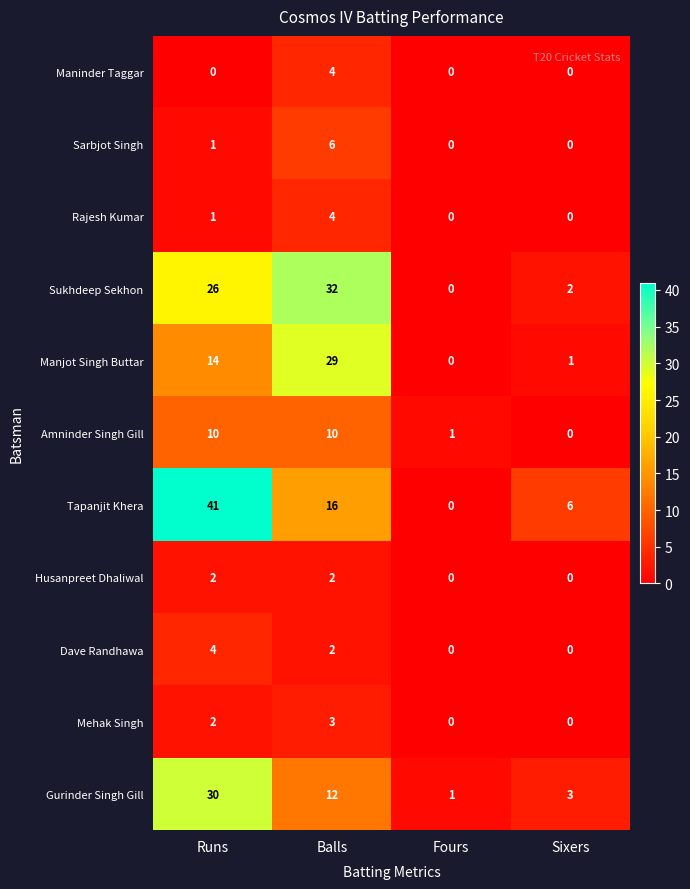

True or false: Husanpreet Dhaliwal has a value of 1 at Balls.

False